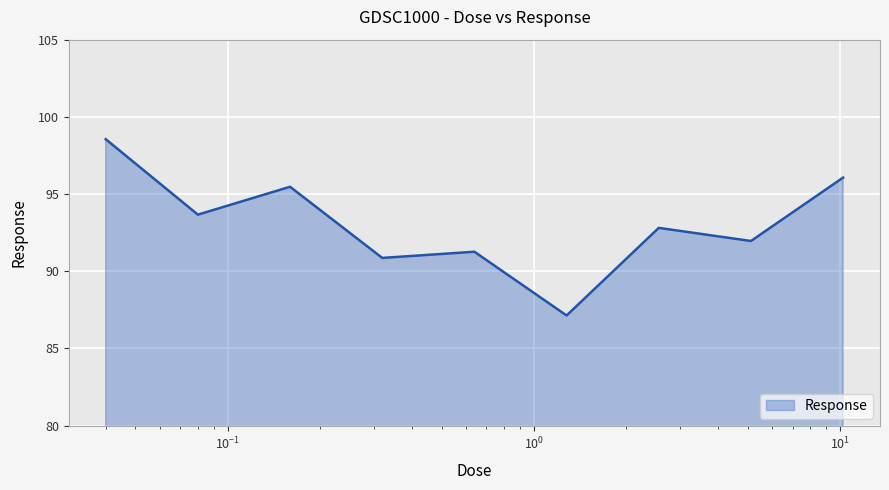

What is the minimum value shown in the chart?

87.1